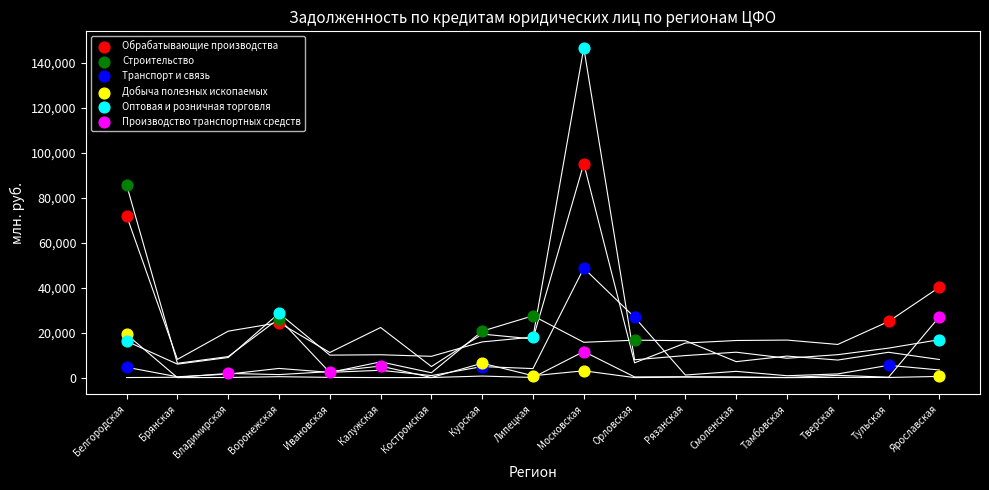

Which series has the widest spread of Y values?

Оптовая и розничная торговля